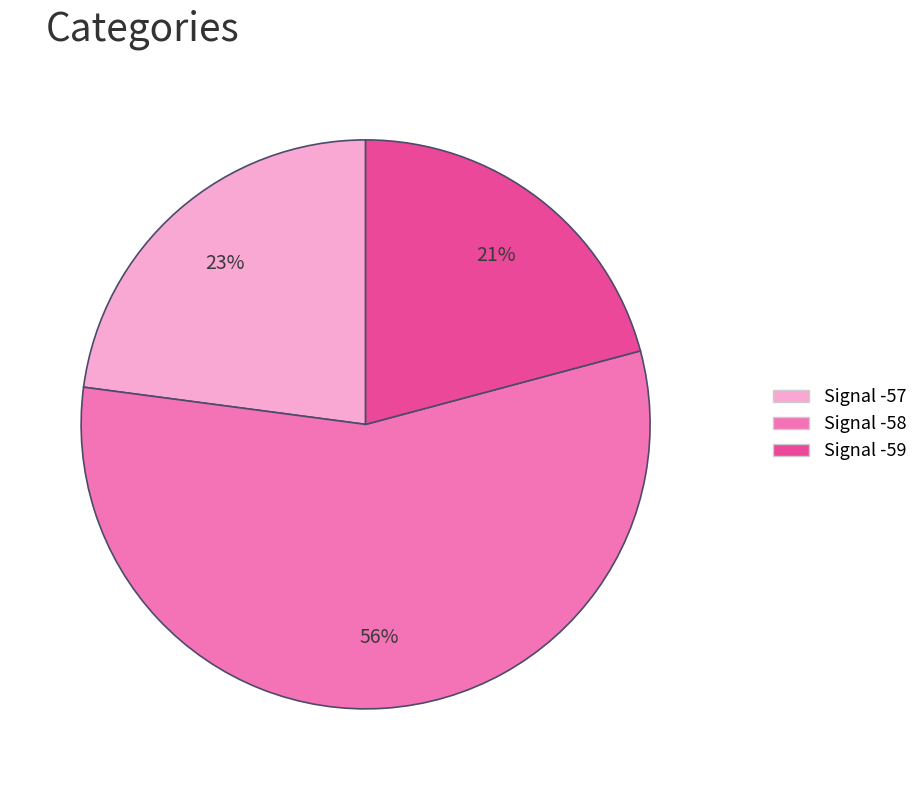

Between Signal -57 and Signal -58, which is larger?

Signal -58